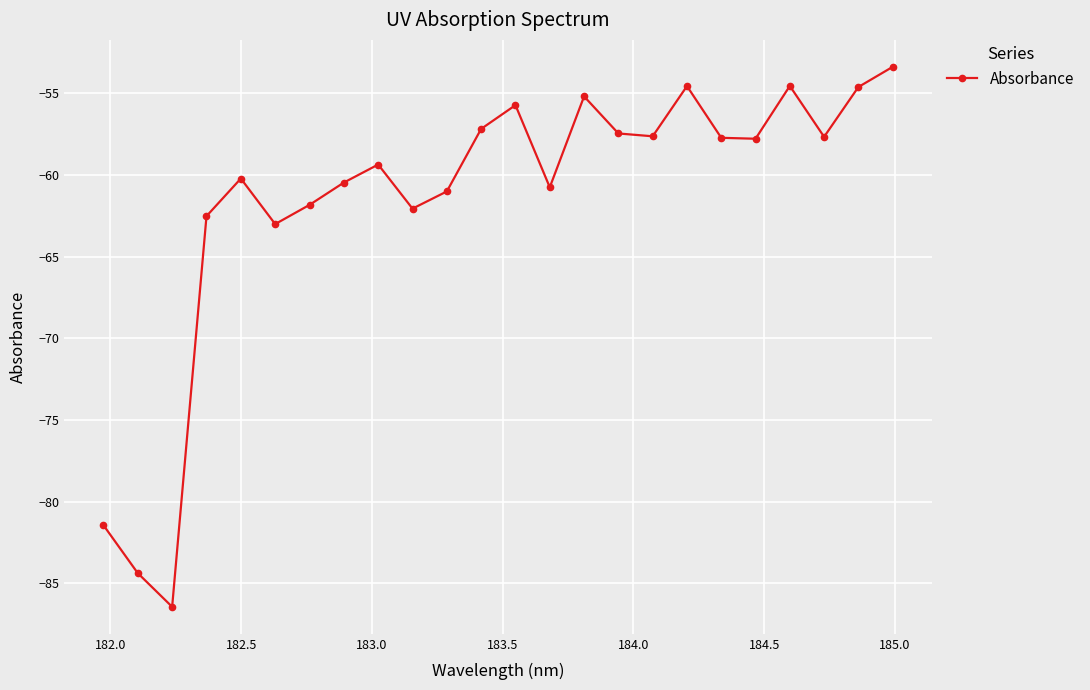

What is the sum of all values?

-1476.9